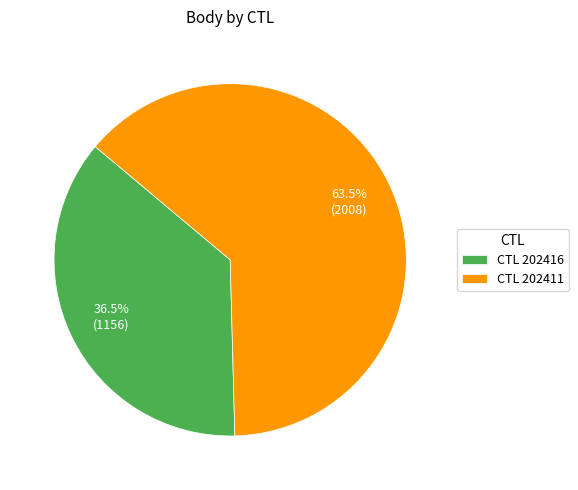

Is the sum of CTL 202416 and CTL 202411 greater than half?

Yes